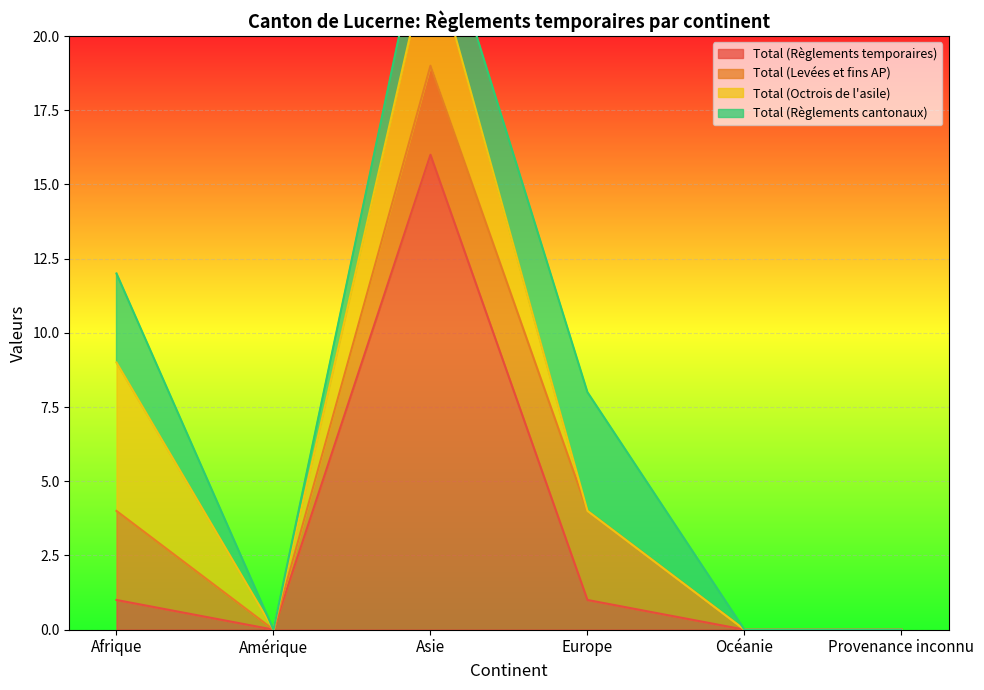

What is the maximum value for Total (Règlements temporaires)?

16